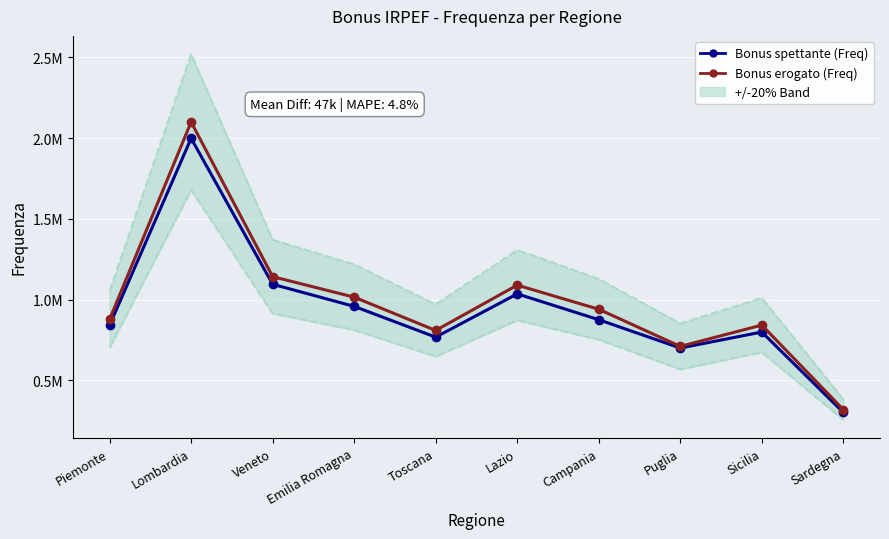

At how many categories does at least one series exceed 407310?

9